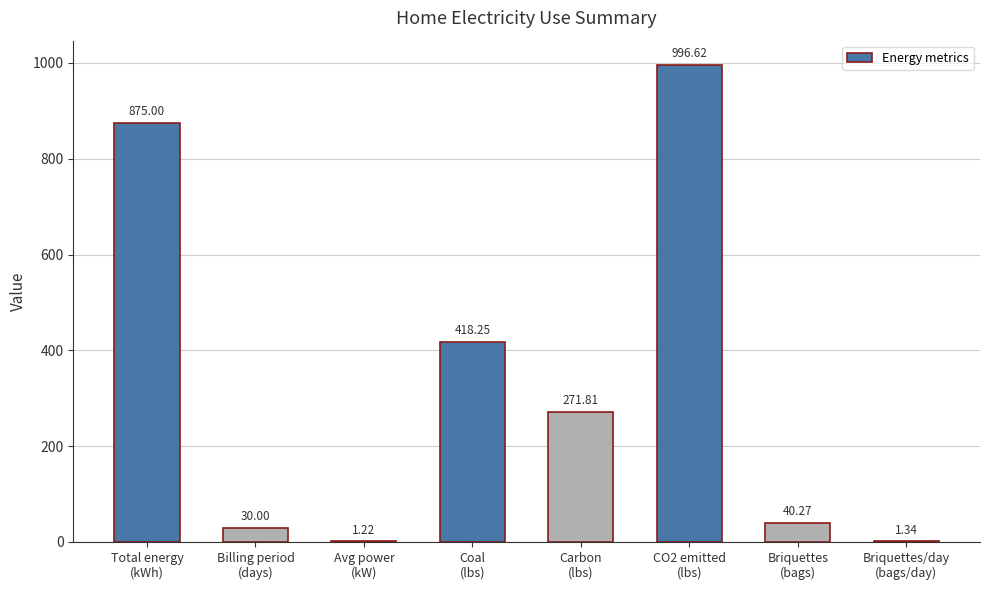

What is the sum of the values at Avg power
(kW) and Briquettes/day
(bags/day)?

2.6